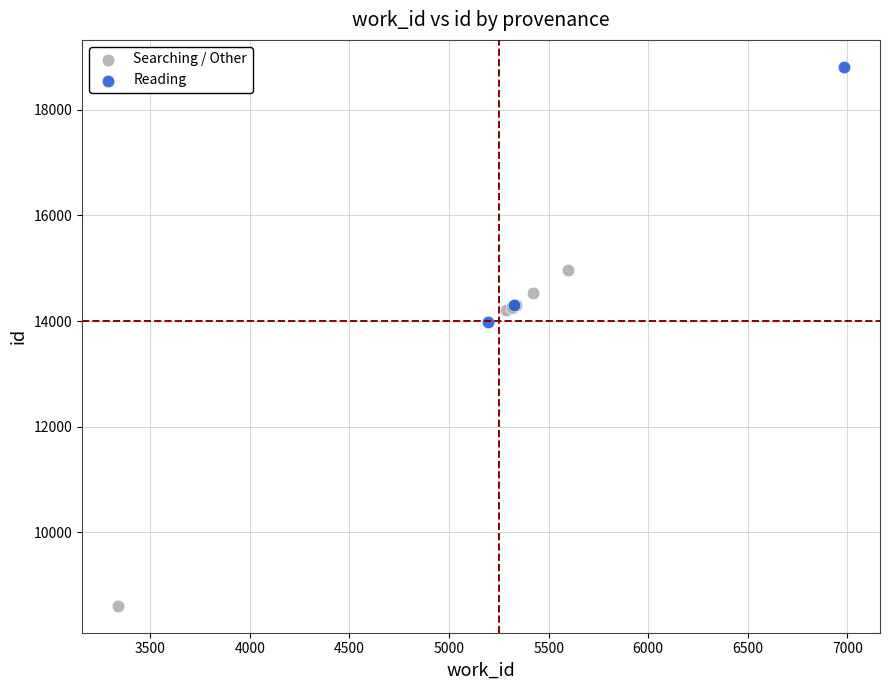

Which series reaches the maximum Y coordinate?

Reading